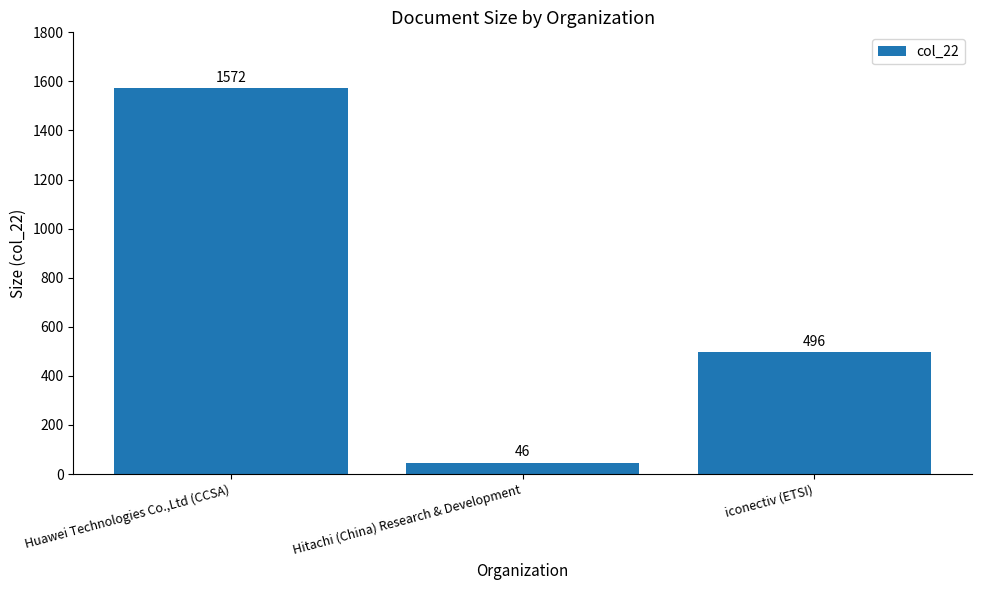

What is the label of the 1st bar from the right?

iconectiv (ETSI)